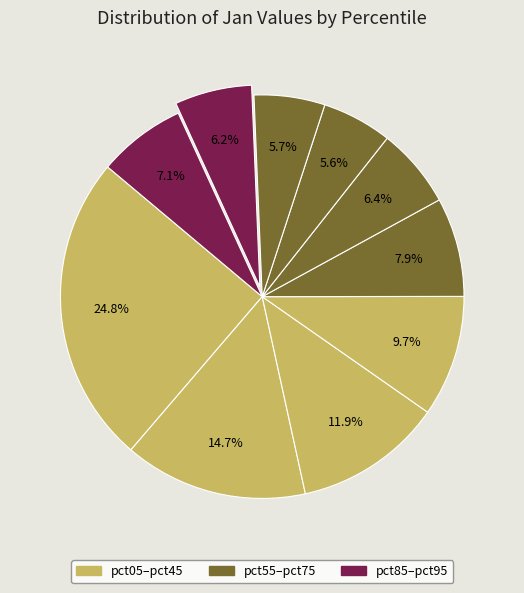

Rank the categories by value from highest to lowest.

pct05, pct15, pct25, pct35, pct45, pct95, pct55, pct85, pct75, pct65